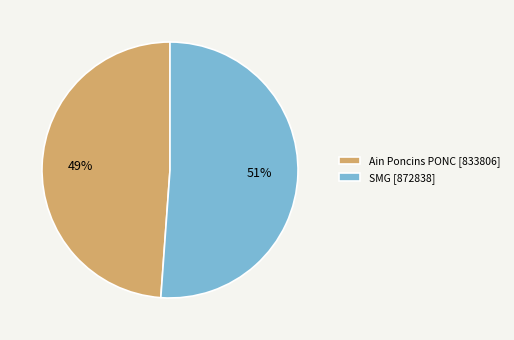

Is there any slice that represents more than half of the pie?

Yes